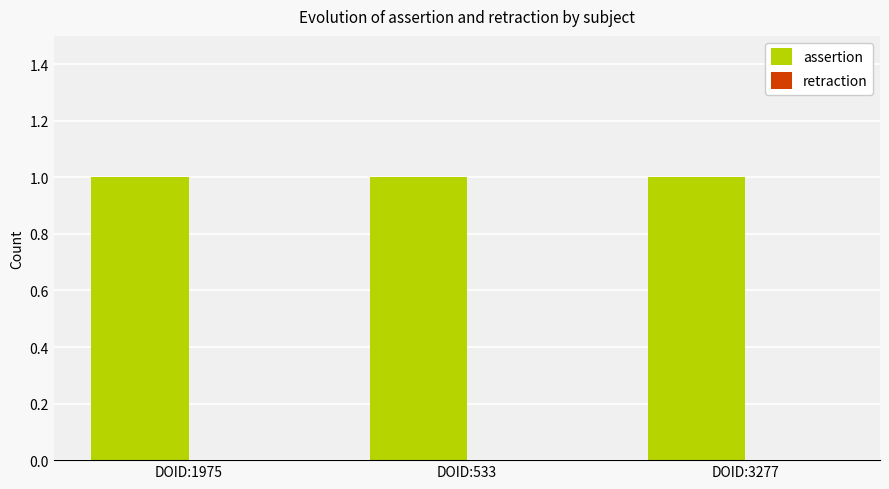

The value of assertion at DOID:1975 is 1. True or false?

True